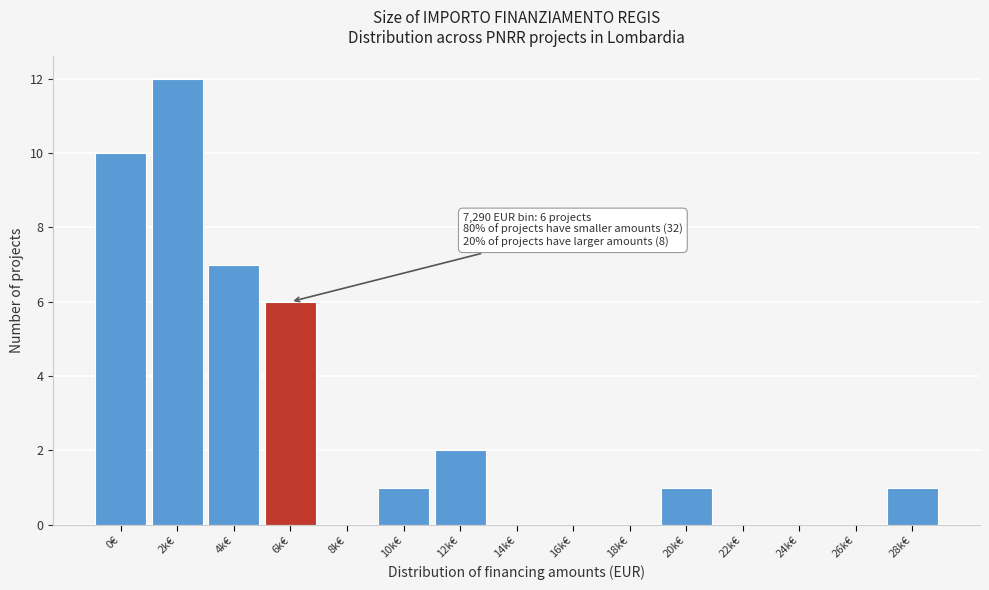

Reading right to left, what are all the values shown in this chart?

28k€=1	26k€=0	24k€=0	22k€=0	20k€=1	18k€=0	16k€=0	14k€=0	12k€=2	10k€=1	8k€=0	6k€=6	4k€=7	2k€=12	0€=10